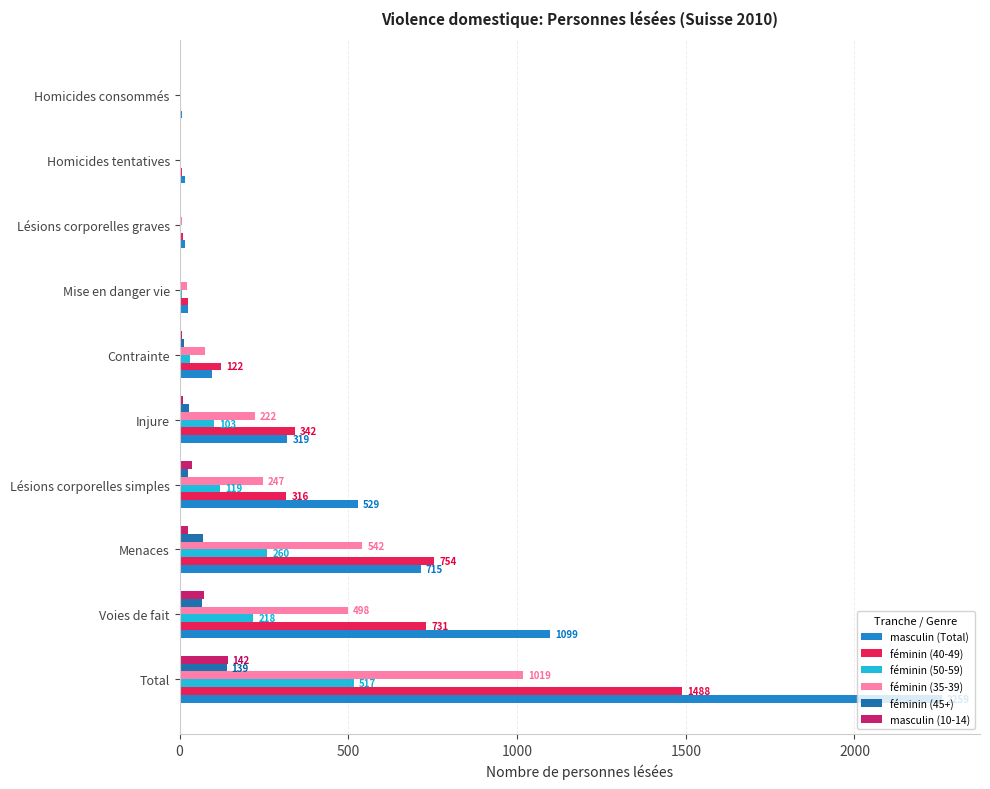

At which category is the sum across all series the highest?

Total